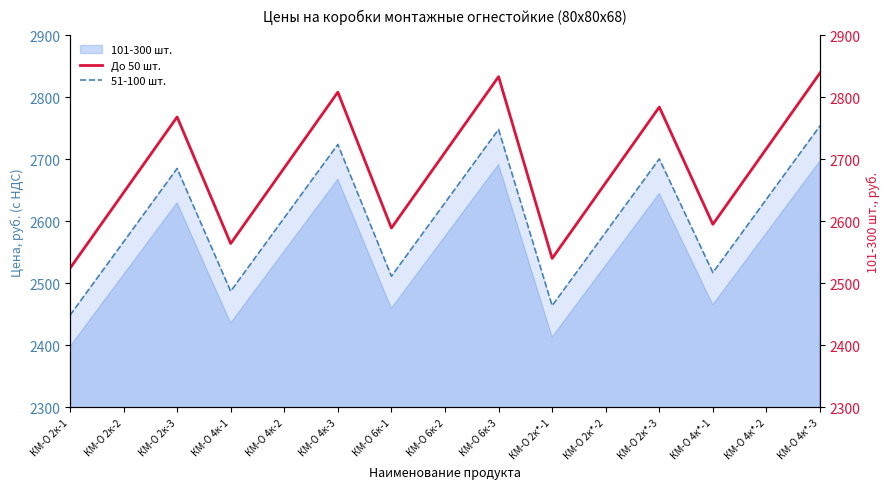

How many interior local valleys does the До 50 шт. series have?

4